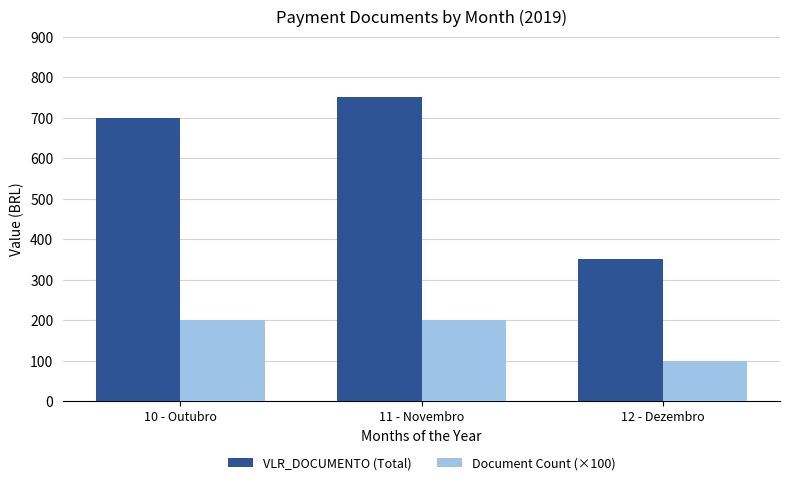

How many bars are there in total?

6